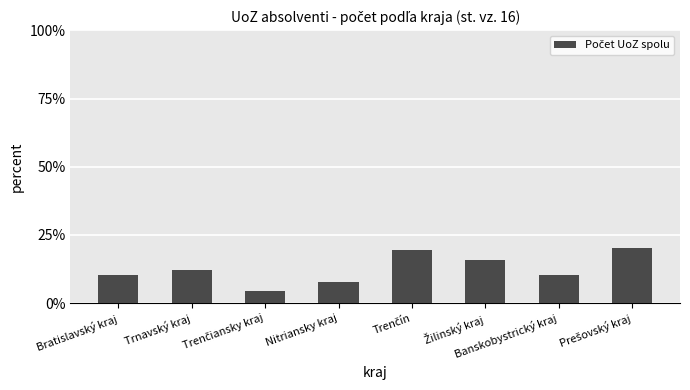

How many distinct data groups are displayed?

1